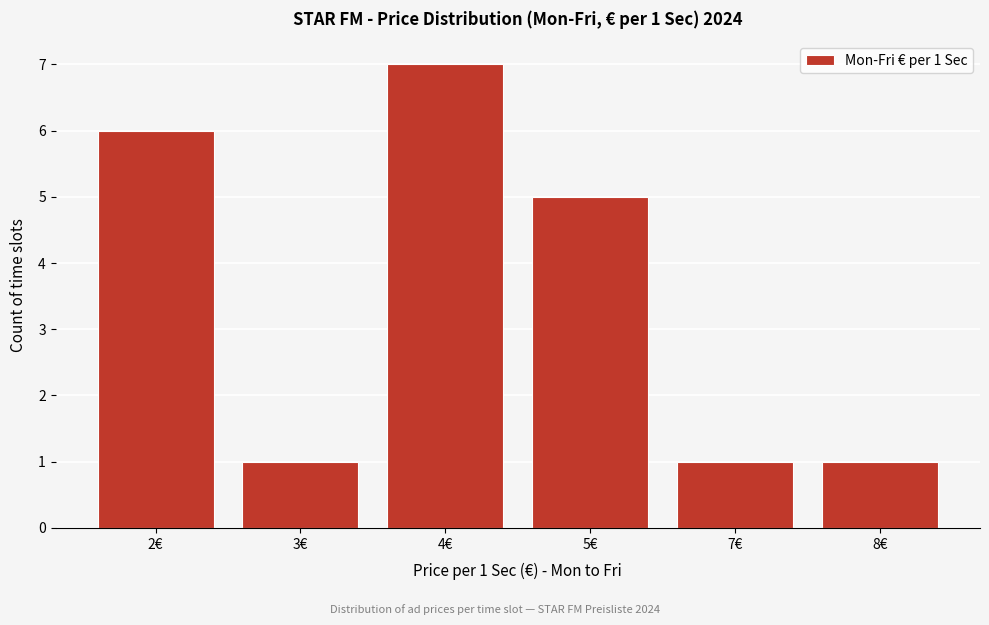

Reading right to left, extract all data points from this chart.

8€=1	7€=1	5€=5	4€=7	3€=1	2€=6